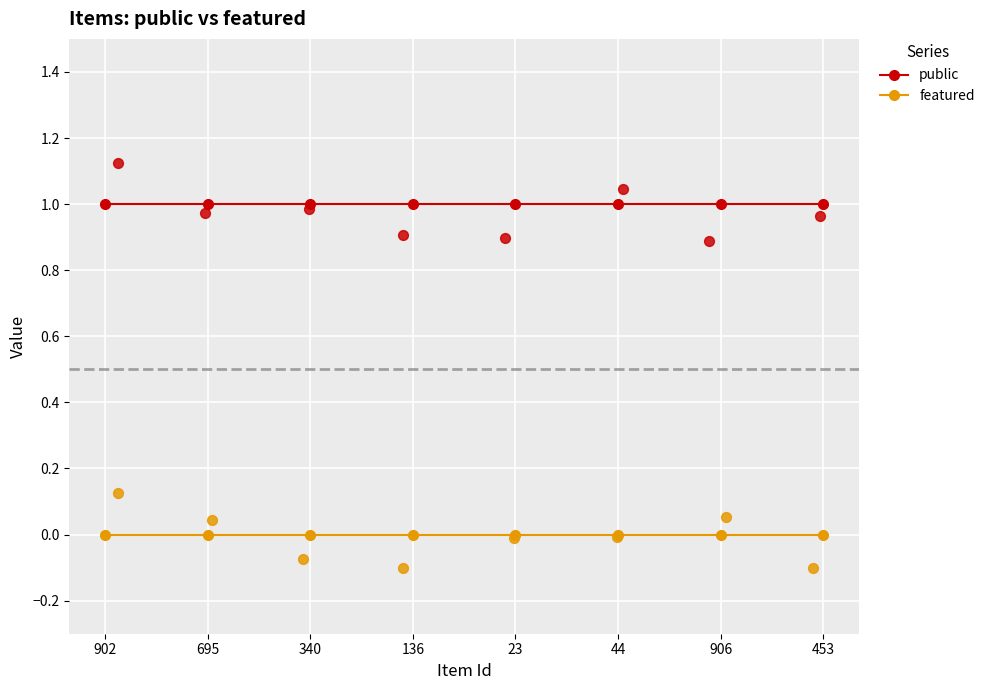

Which series contains the lowest Y value?

featured